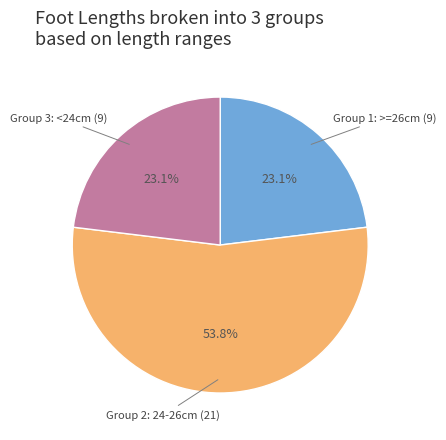

Is there any slice that represents more than half of the pie?

Yes